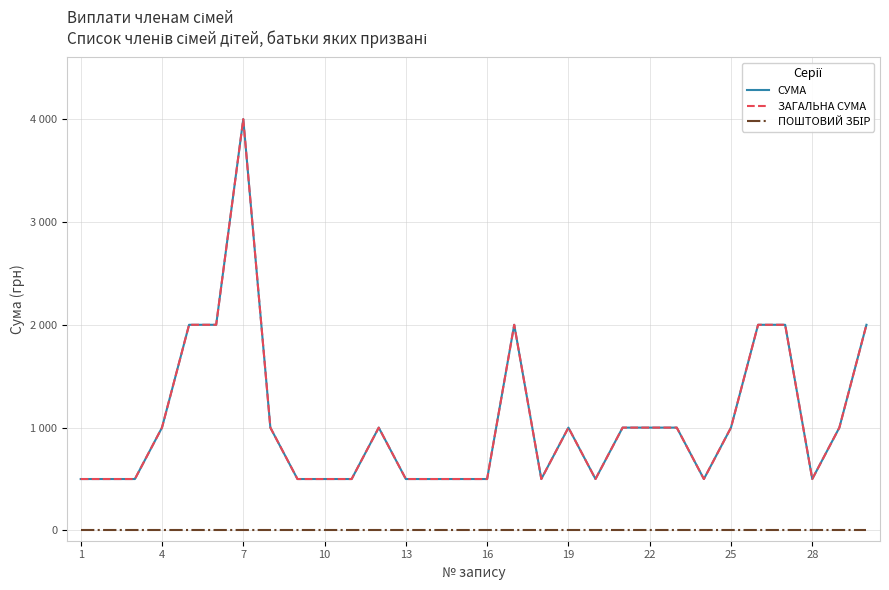

Reading left to right, transcribe all the data shown in this chart.

СУМА: 500	500	500	1000	2000	2000	4000	1000	500	500	500	1000	500	500	500	500	2000	500	1000	500	1000	1000	1000	500	1000	2000	2000	500	1000	2000
ЗАГАЛЬНА СУМА: 500	500	500	1000	2000	2000	4000	1000	500	500	500	1000	500	500	500	500	2000	500	1000	500	1000	1000	1000	500	1000	2000	2000	500	1000	2000
ПОШТОВИЙ ЗБІР: 0	0	0	0	0	0	0	0	0	0	0	0	0	0	0	0	0	0	0	0	0	0	0	0	0	0	0	0	0	0